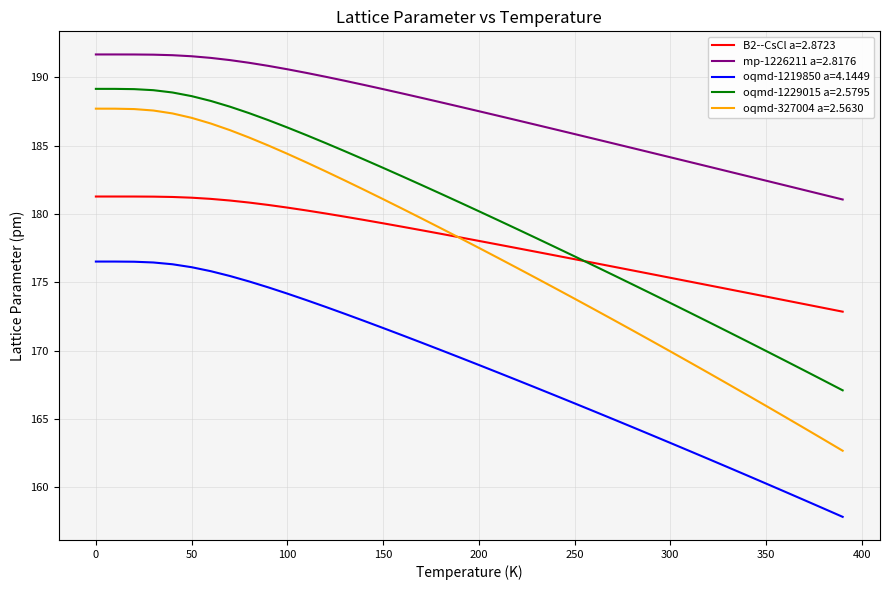

Which series has the largest range (max minus min)?

oqmd-327004 a=2.5630